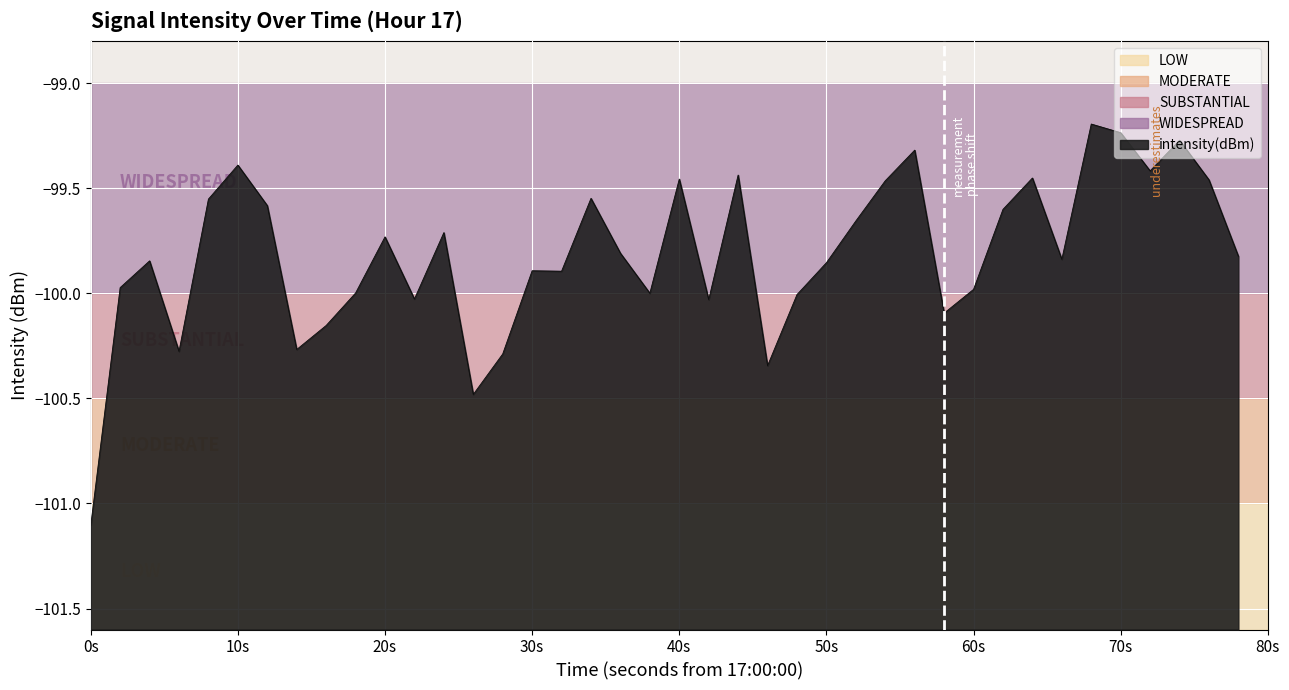

What is the difference between the maximum and minimum values?

1.9